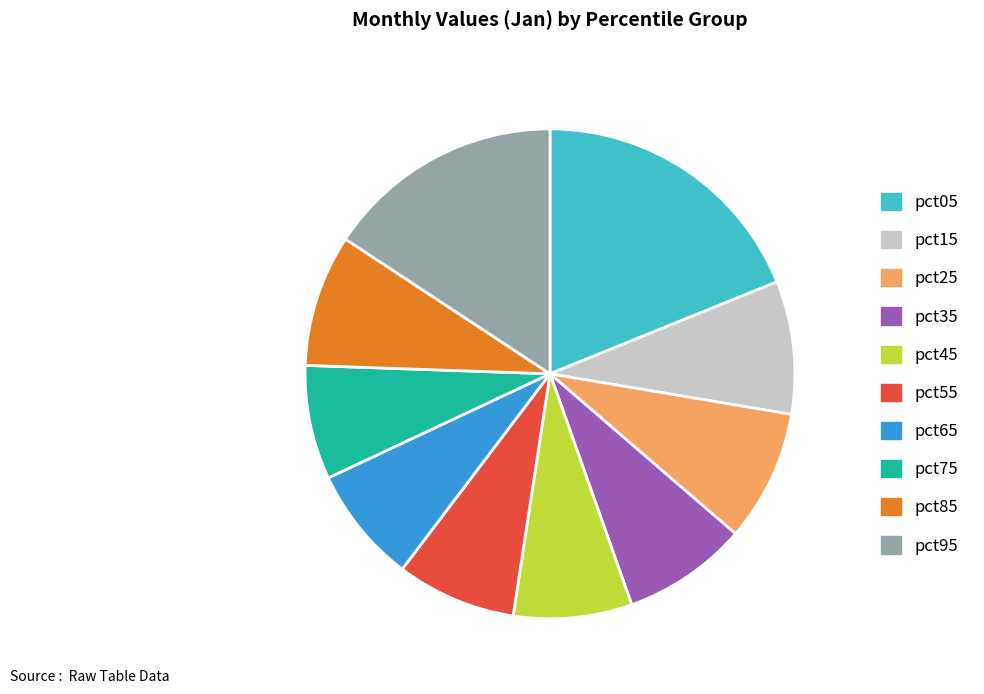

Is the sum of pct45 and pct85 greater than half?

No